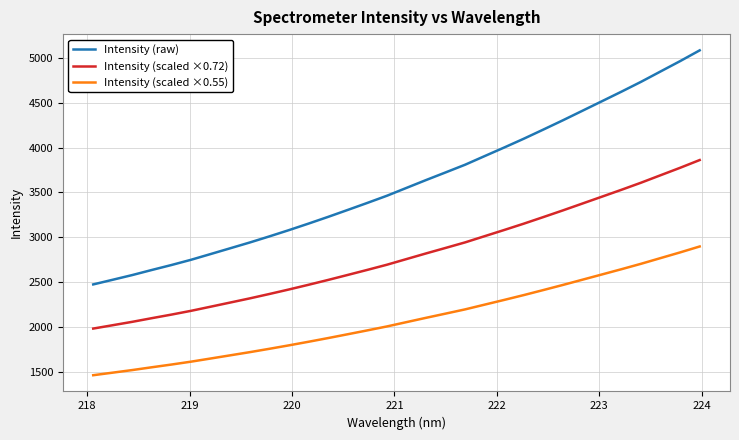

Which series has the largest total across all categories?

Intensity (raw)